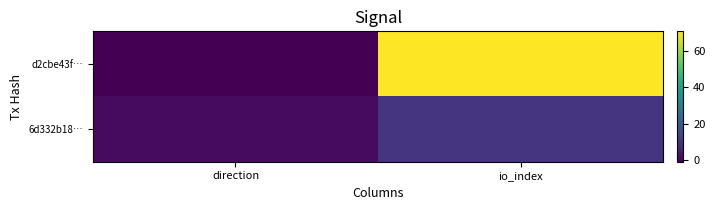

Between io_index and direction, which is larger?

io_index